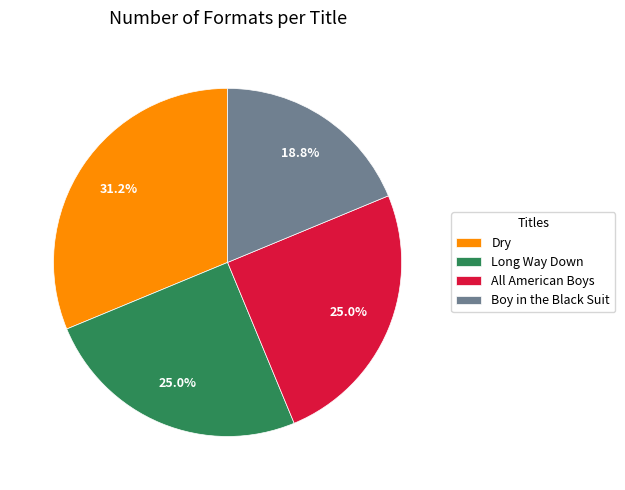

To the nearest percent, what is the difference between the Long Way Down and Boy in the Black Suit slice percentages?

6%